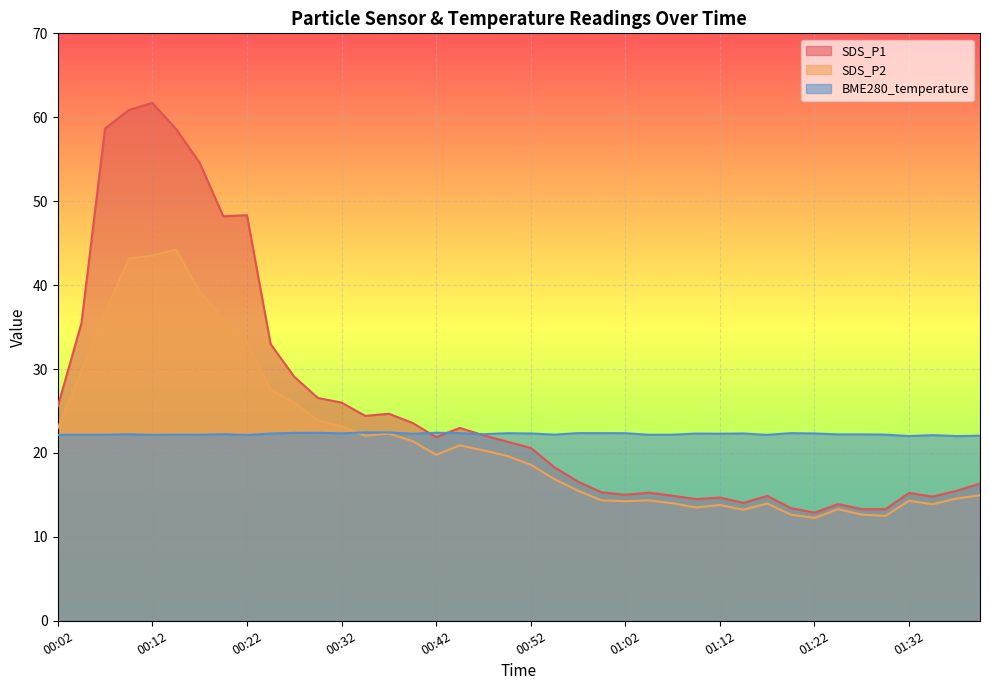

How many times do SDS_P1 and BME280_temperature cross each other?

3